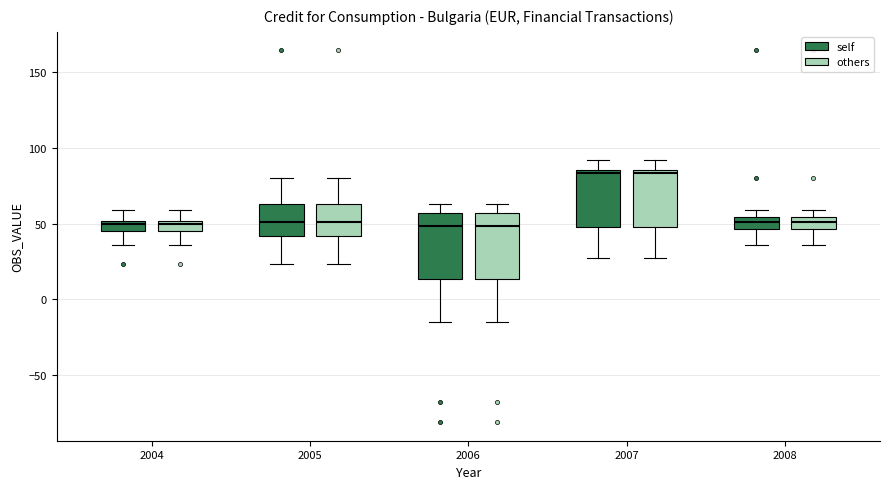

Where does the lower whisker of the box for 2005 (others) end on the y-axis? The values are not printed on the chart, so give them approximately, as read against the axis.

25